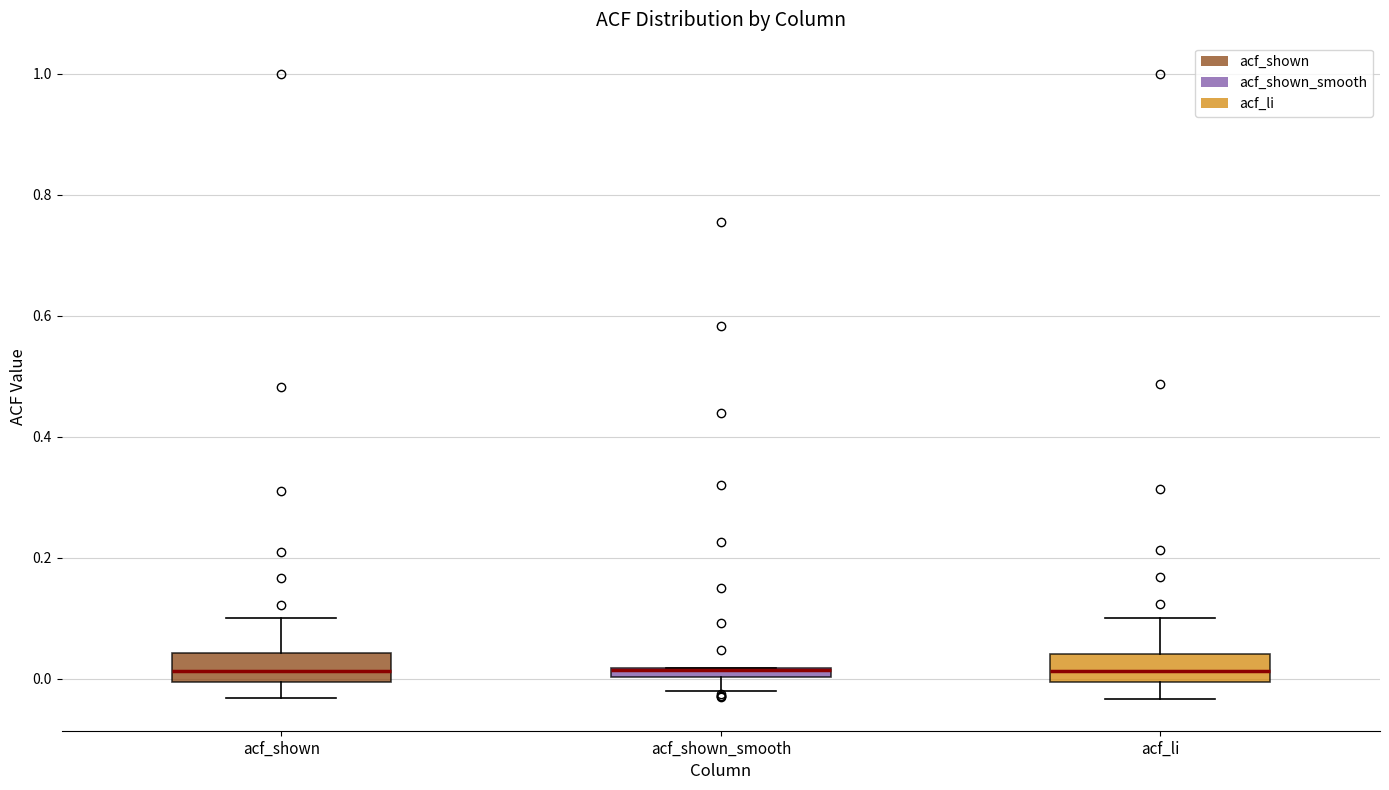

Where does the median line of the box for acf_shown sit on the y-axis? The values are not printed on the chart, so give them approximately, as read against the axis.

0.02